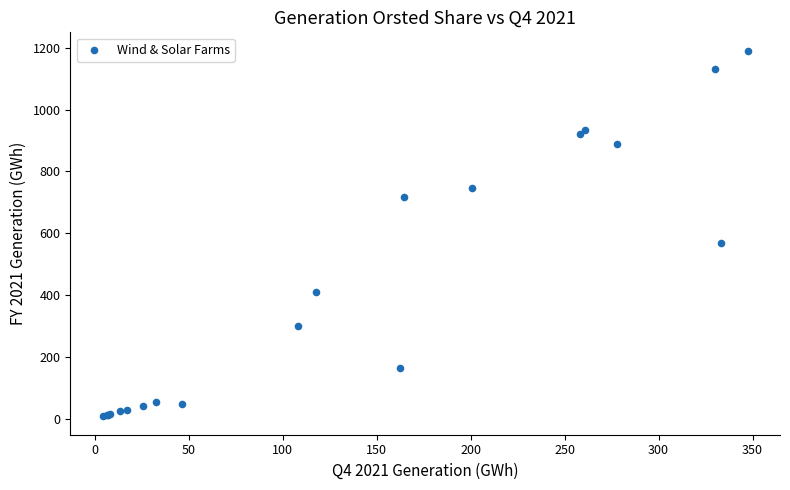

What Y value in the scatter plot is closest to 599?

567.4